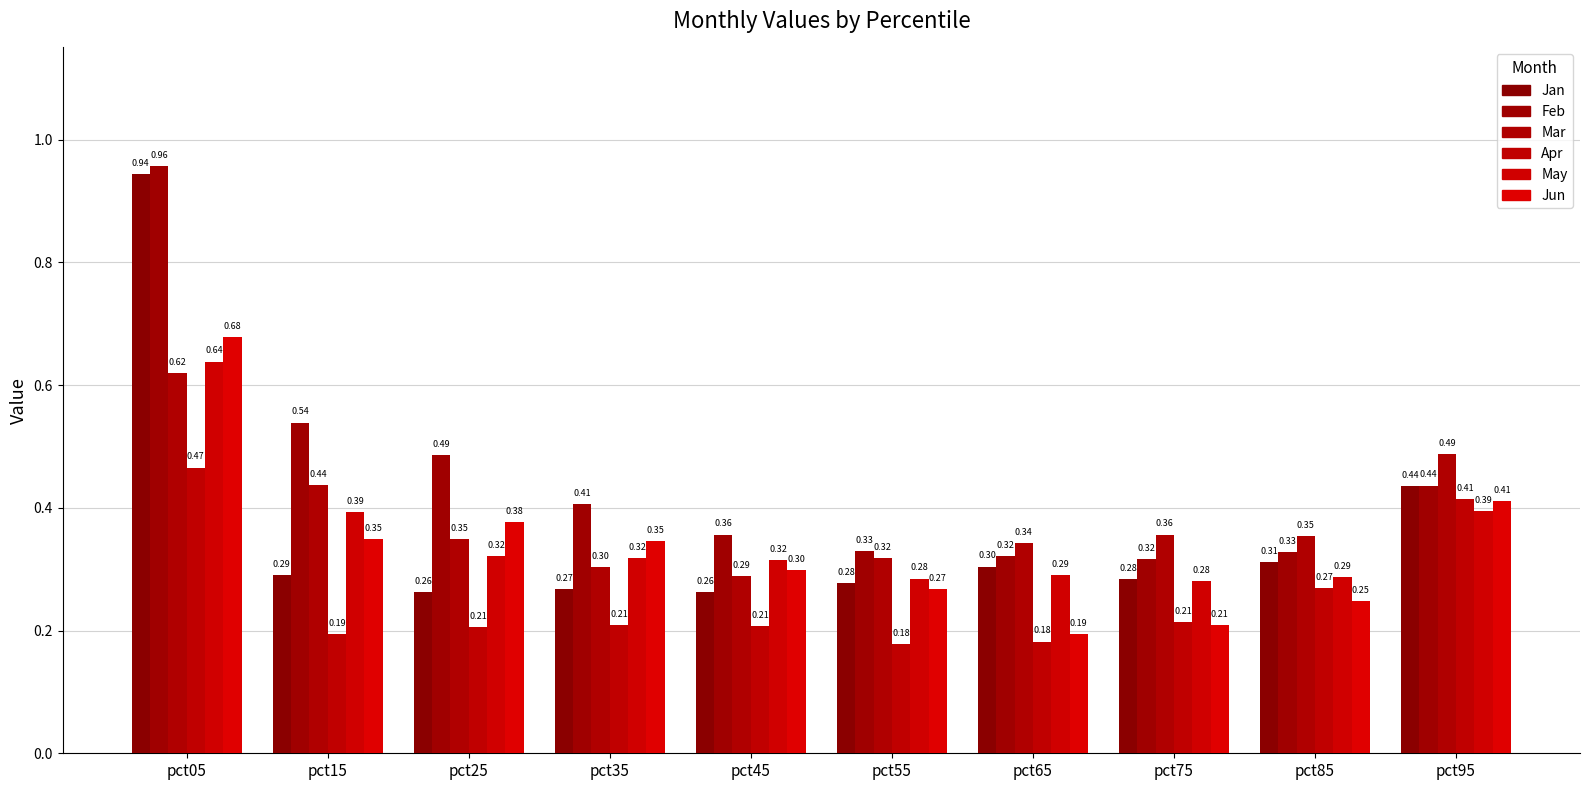

What is the difference between the second highest and minimum values in the May series?

0.1